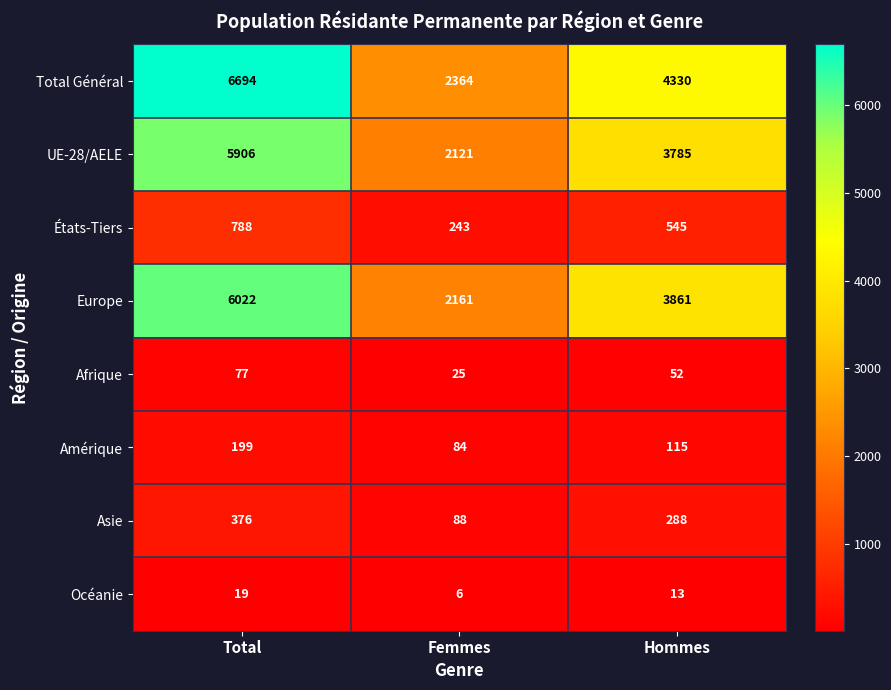

Reading left to right, extract all data points from this chart.

Total Général: Total=6694	Femmes=2364	Hommes=4330
UE-28/AELE: Total=5906	Femmes=2121	Hommes=3785
États-Tiers: Total=788	Femmes=243	Hommes=545
Europe: Total=6022	Femmes=2161	Hommes=3861
Afrique: Total=77	Femmes=25	Hommes=52
Amérique: Total=199	Femmes=84	Hommes=115
Asie: Total=376	Femmes=88	Hommes=288
Océanie: Total=19	Femmes=6	Hommes=13